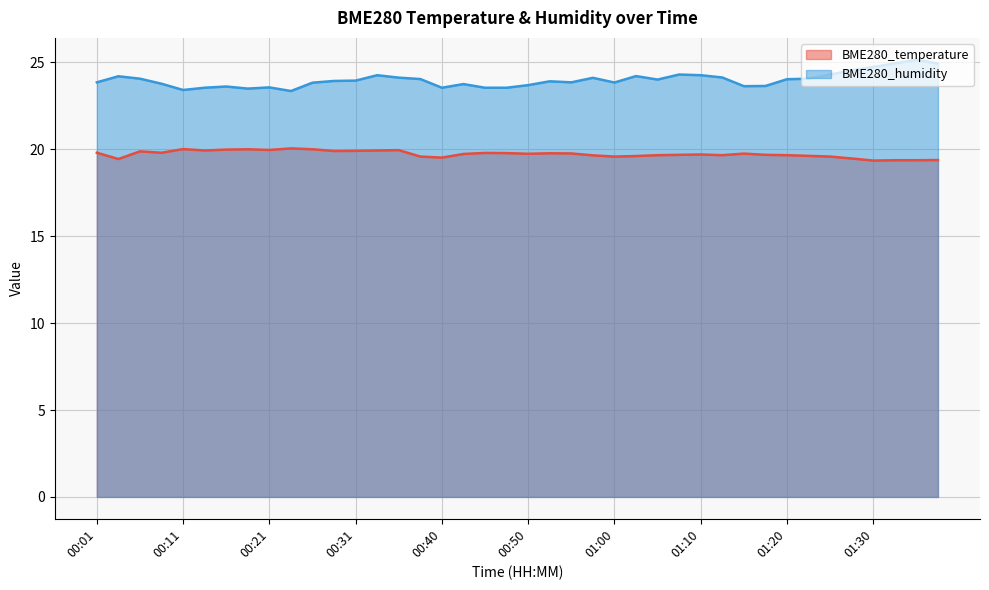

Which series changed the most between 01:10 and 01:23?

BME280_humidity